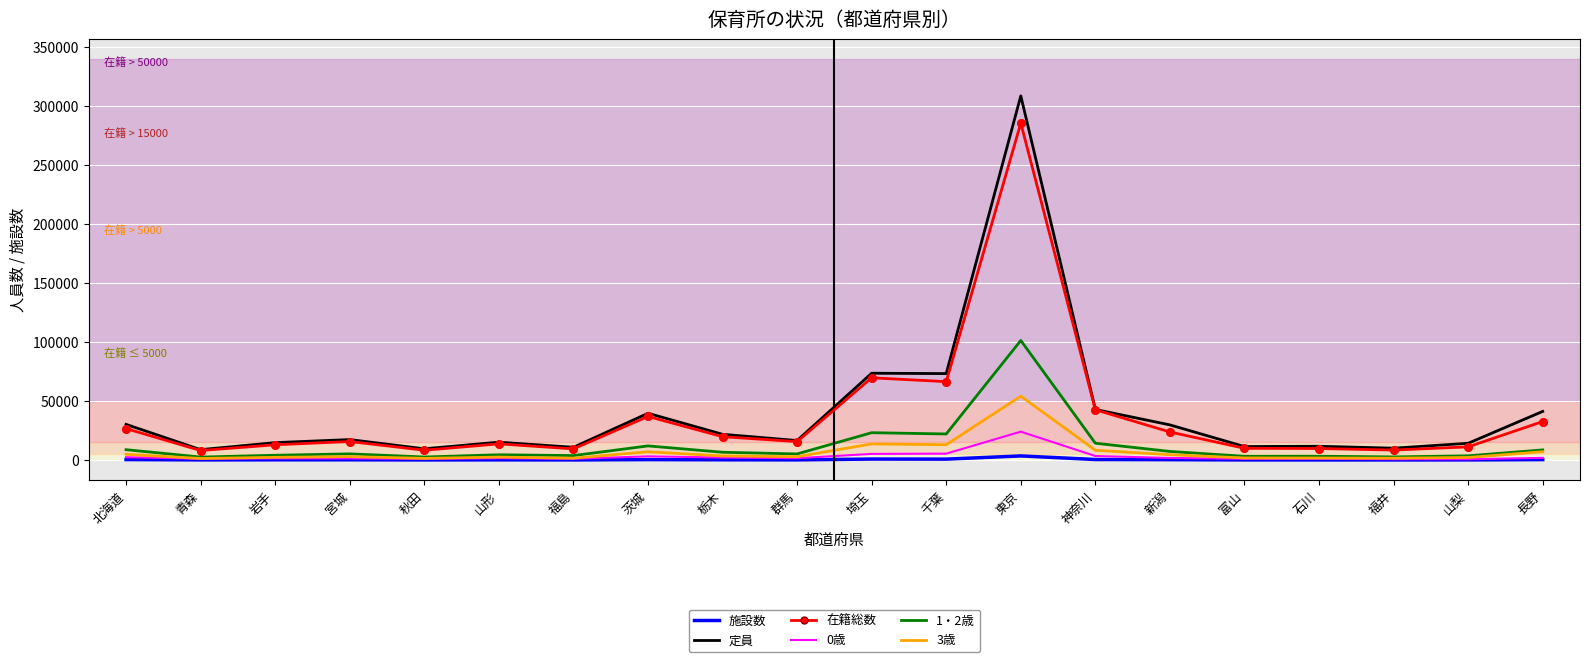

Which series has the widest spread of values?

定員